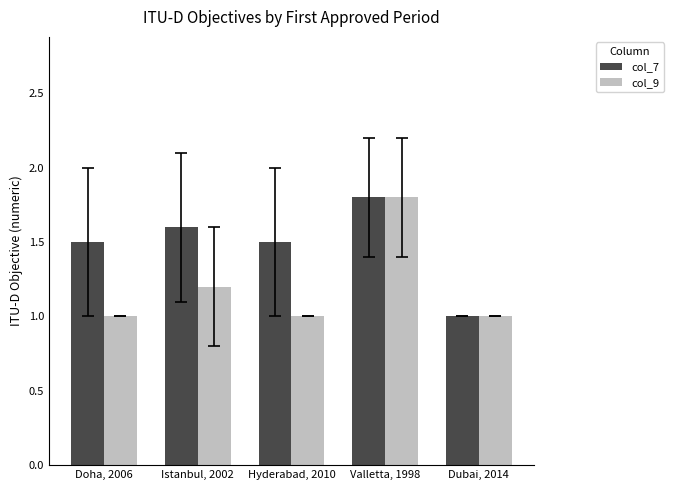

Which series changed the most between Istanbul, 2002 and Hyderabad, 2010?

col_9